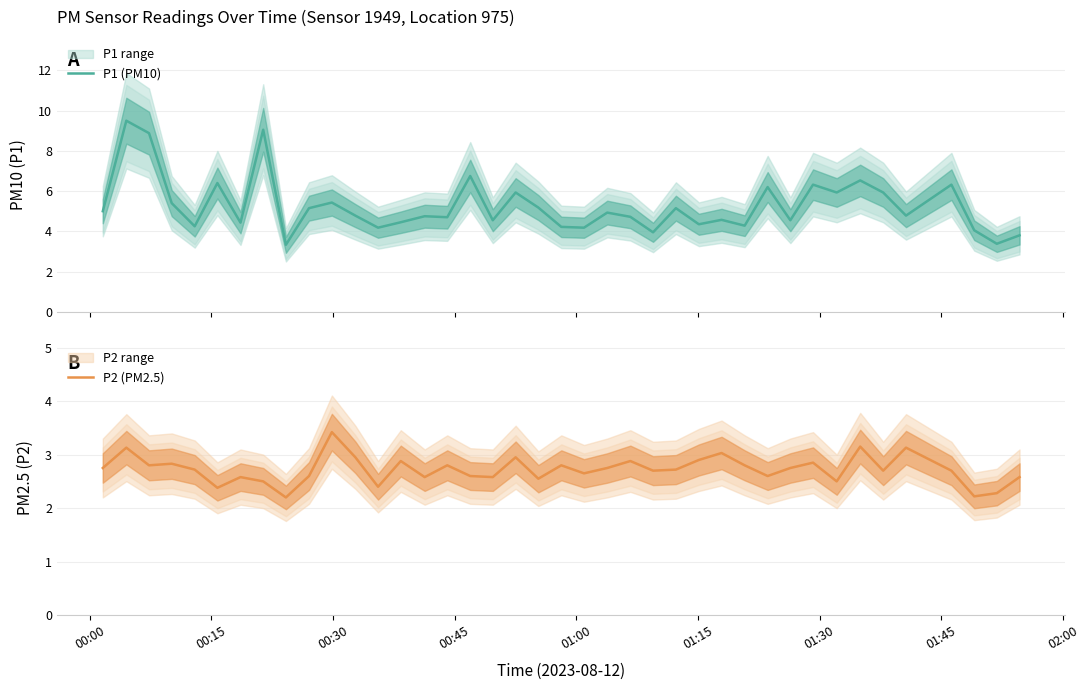

What is the maximum value for P2 (PM2.5)?

3.4